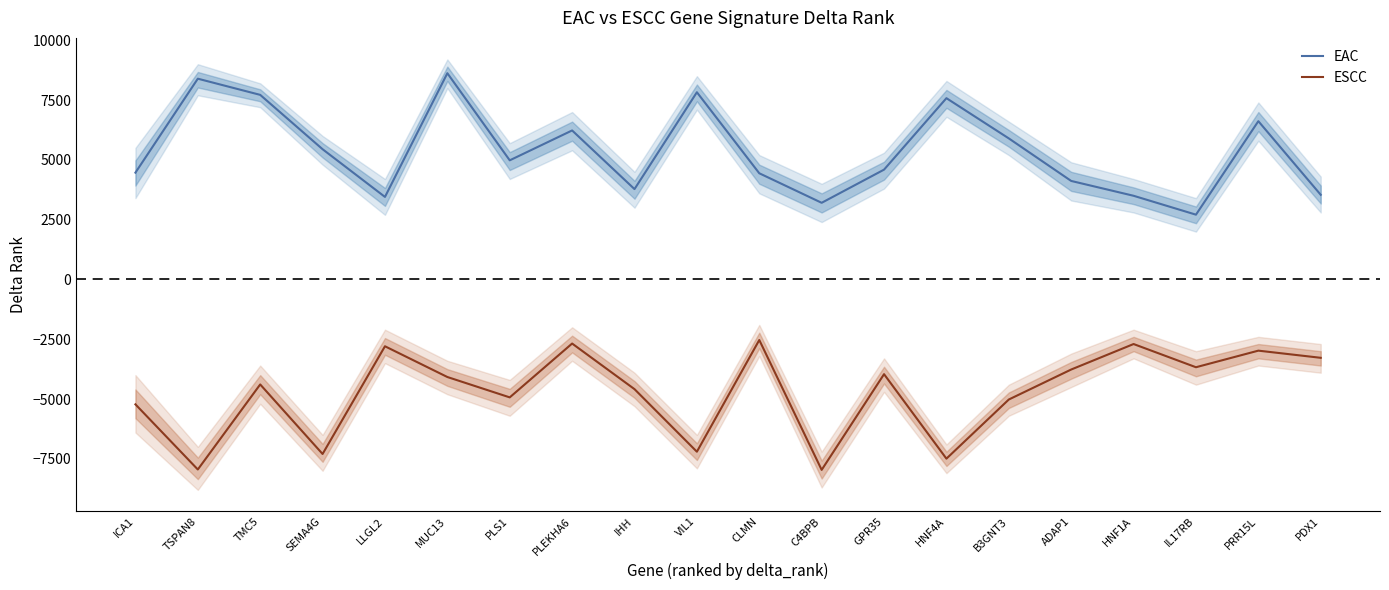

Reading left to right, extract all data points from this chart.

EAC: 4465.5	8394.0	7717.5	5445.0	3450.5	8623.0	4980.5	6230.0	3778.0	7827.0	4439.5	3204.5	4591.5	7579.5	5897.0	4118.5	3498.5	2708.5	6617.5	3539.0
ESCC: -5222.5	-7946.0	-4390.0	-7297.0	-2794.0	-4079.0	-4931.0	-2679.5	-4587.0	-7203.0	-2532.0	-7962.5	-3960.5	-7492.5	-5020.0	-3766.0	-2700.5	-3670.5	-2977.0	-3276.5